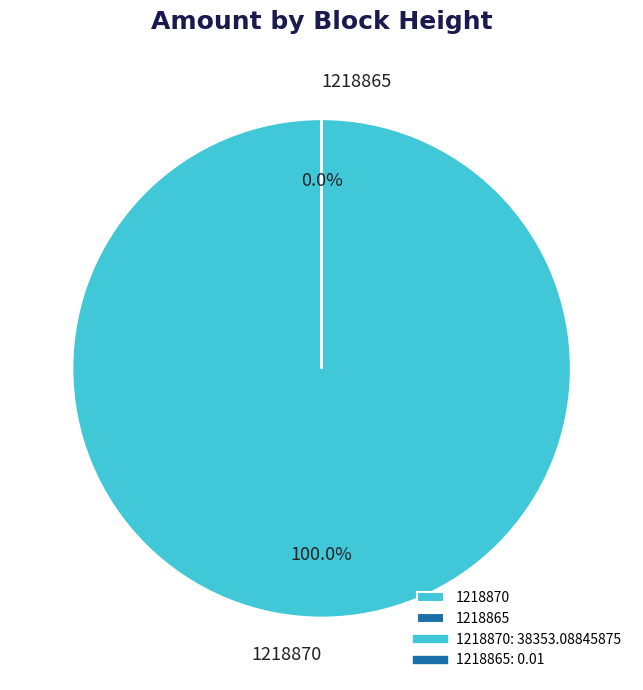

To the nearest percent, what is the combined percentage of 1218870 and 1218865?

100%